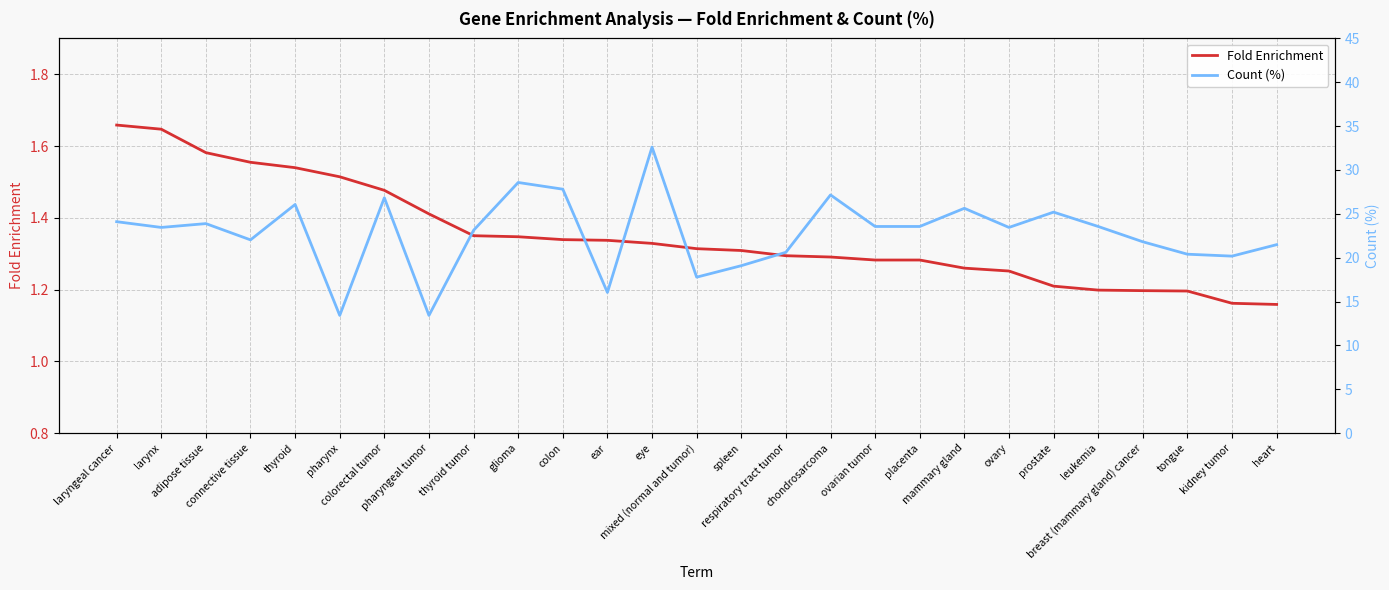

At which category is the sum across all series the highest?

eye